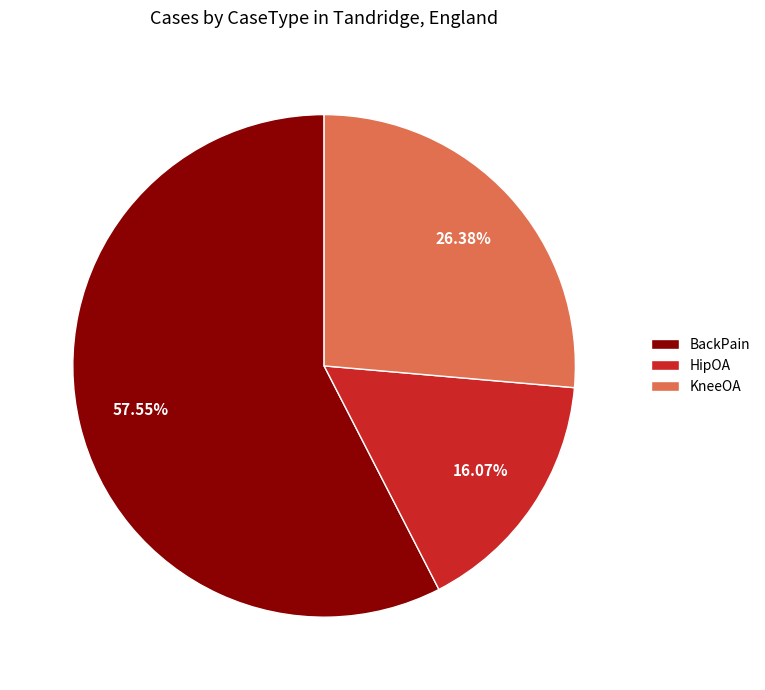

To the nearest percent, what is the difference between the largest and smallest slice percentages?

41%